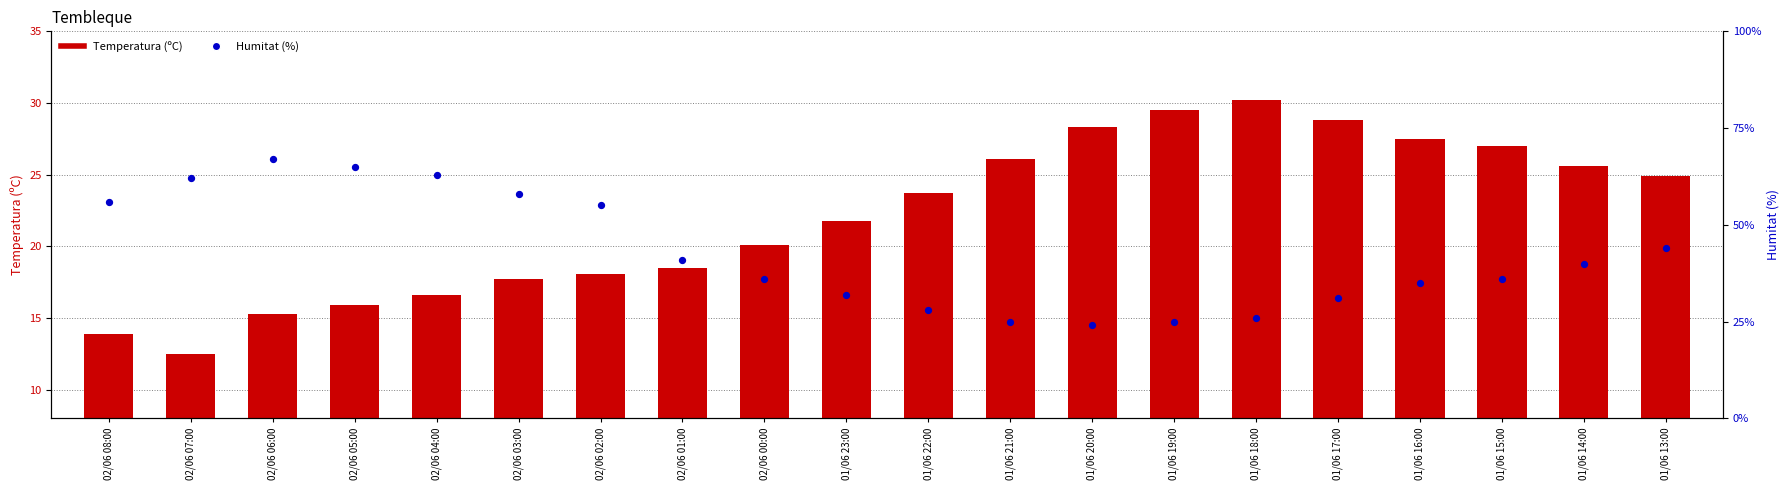

Which series contains the highest Y value?

Humitat (%)